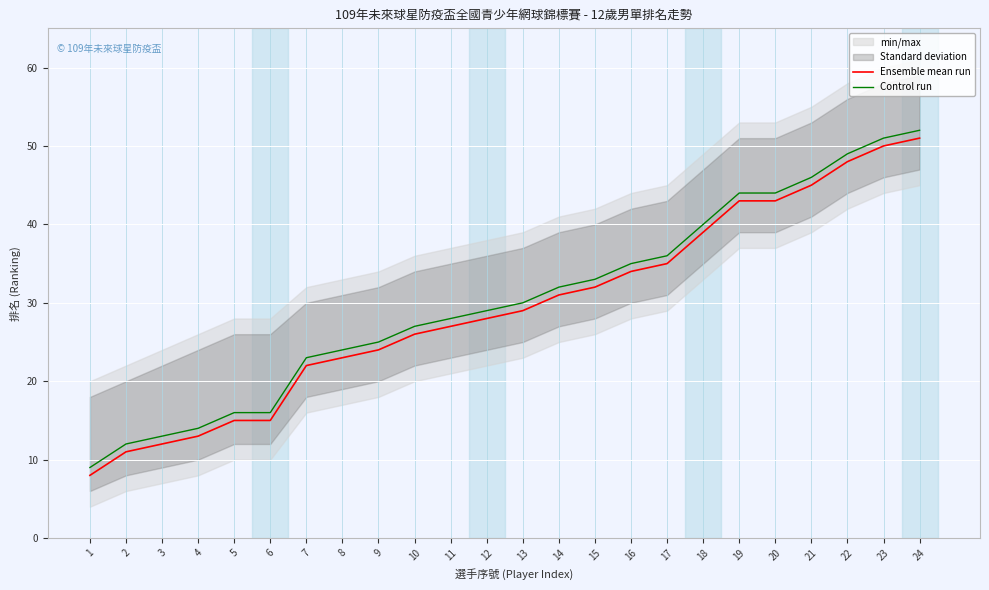

Is the value of Ensemble mean run at 5 greater than the value of Control run at 24?

No